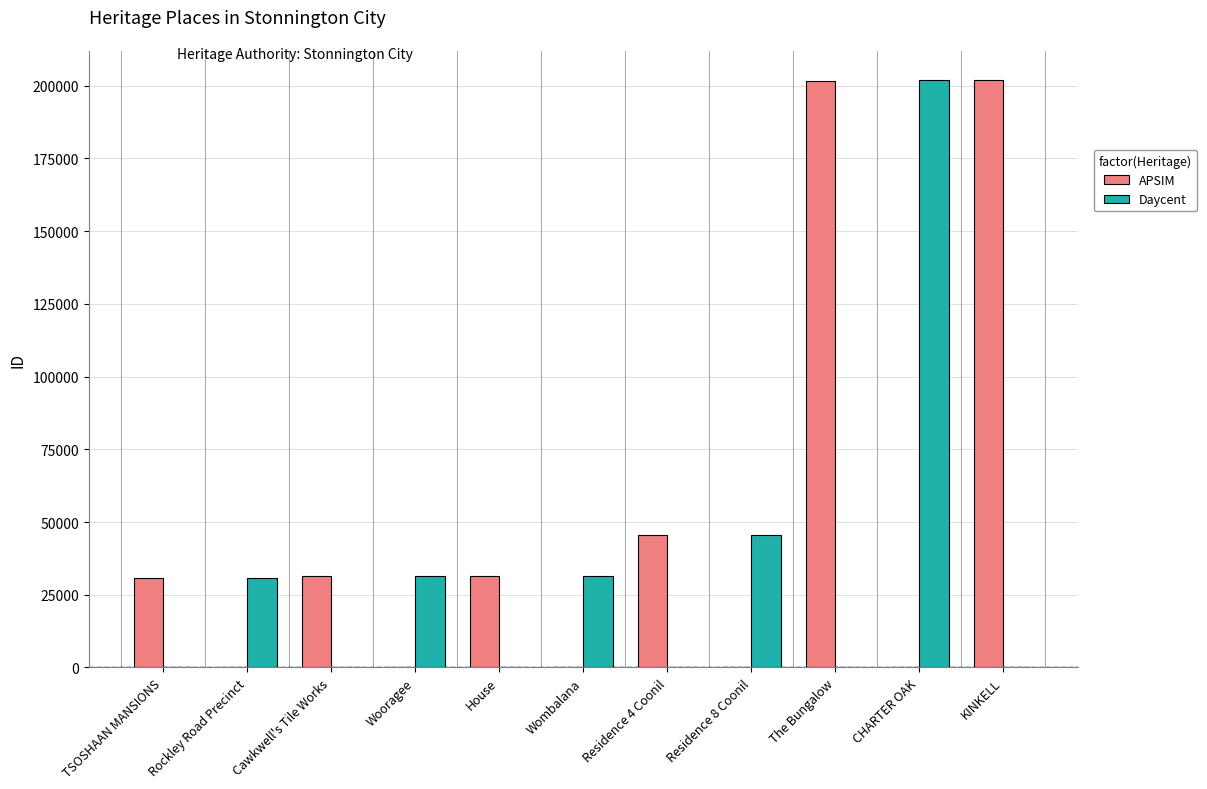

Between Cawkwell's Tile Works and The Bungalow, which series saw the biggest shift?

APSIM